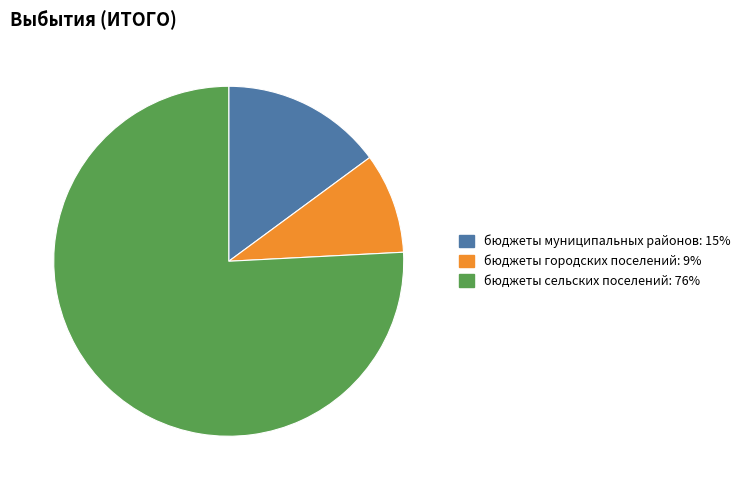

Is the sum of бюджеты городских поселений and бюджеты сельских поселений greater than half?

Yes